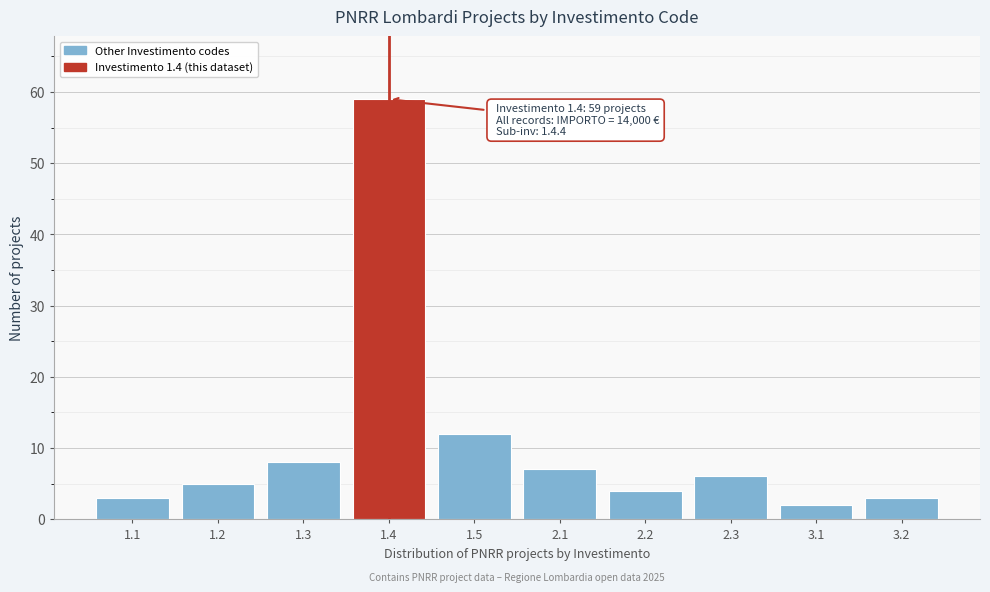

Reading right to left, transcribe all the data shown in this chart.

3	2	6	4	7	12	59	8	5	3